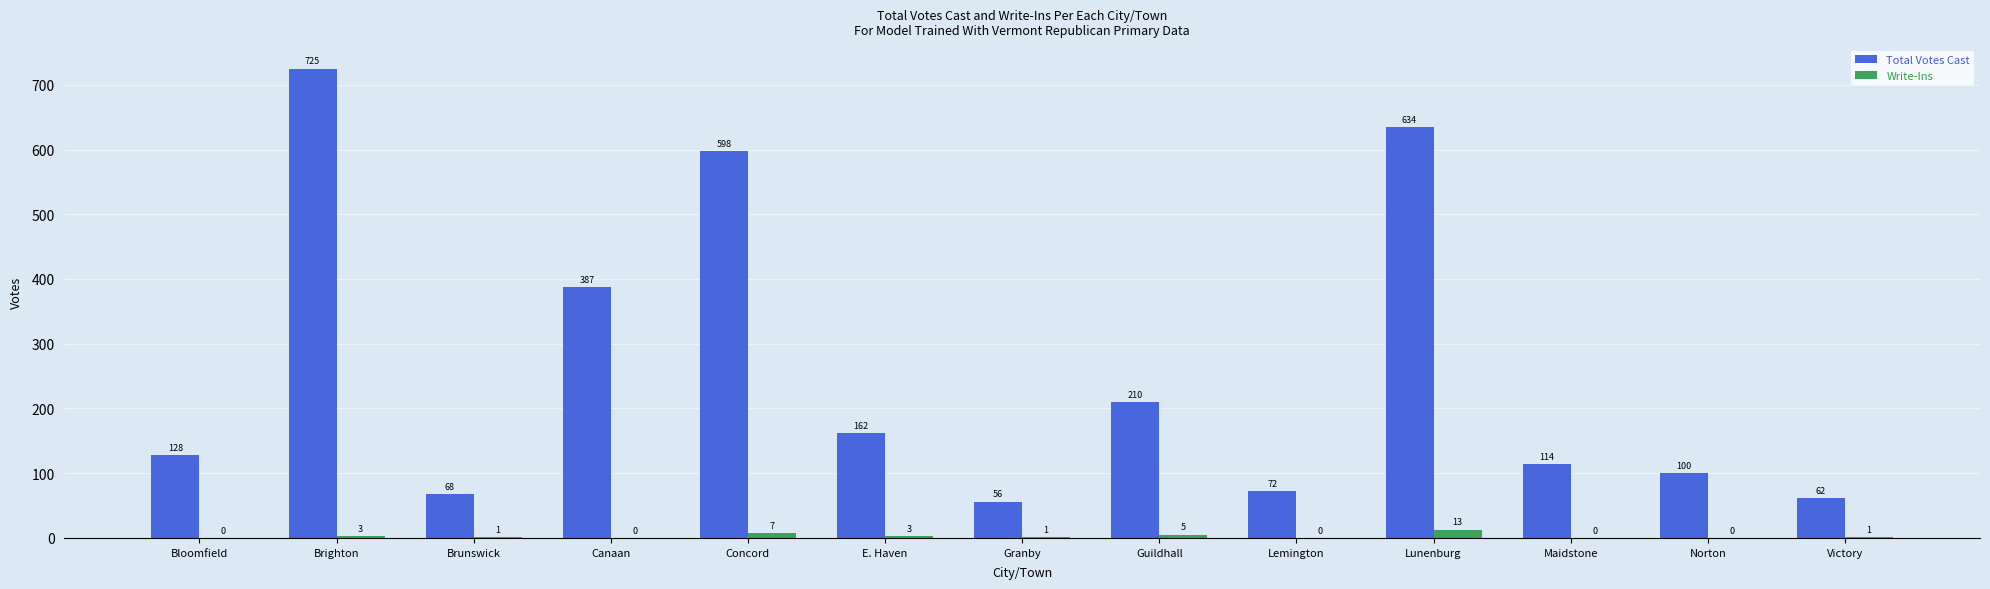

Is it true that Write-Ins equals 0 at Maidstone?

True